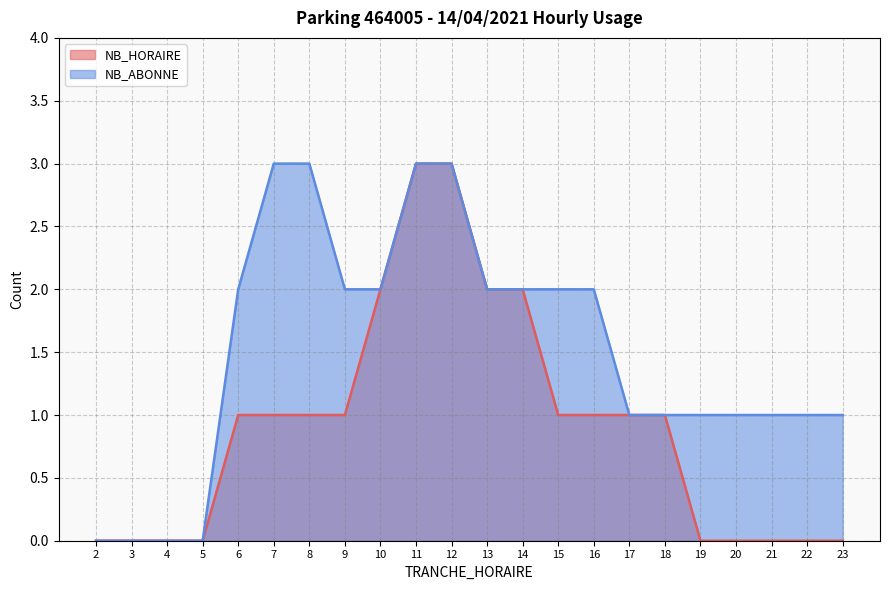

What is the sum of the NB_HORAIRE values at 11 and 8?

4